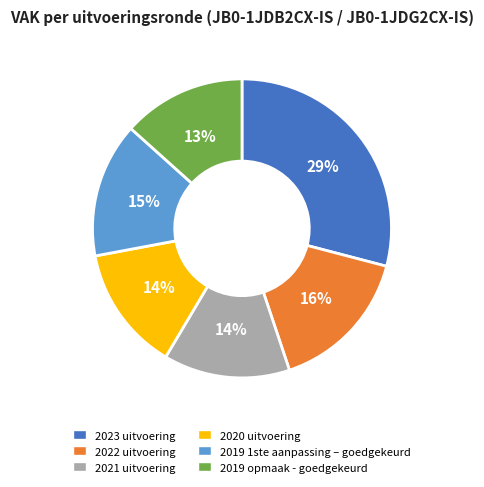

Combined, do 2022 uitvoering and 2021 uitvoering account for over 50%?

No